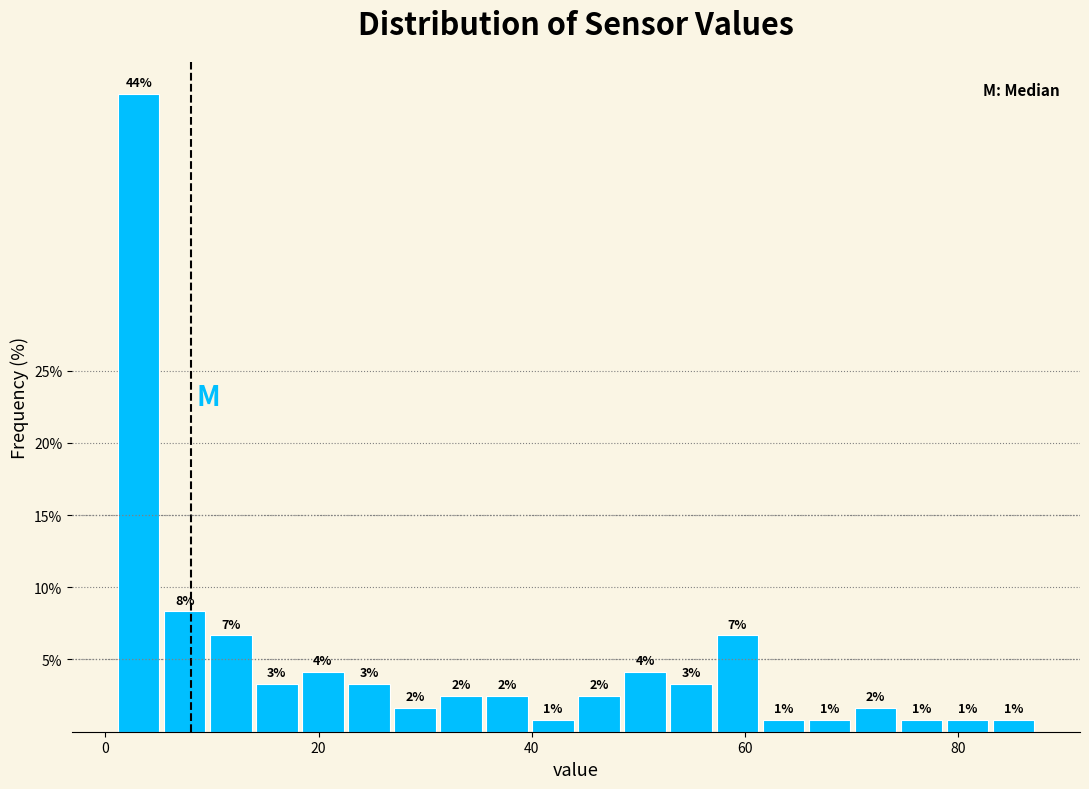

Around what value on the x-axis is the tallest bar? Give the approximate position of its centre, as read against the axis.

4